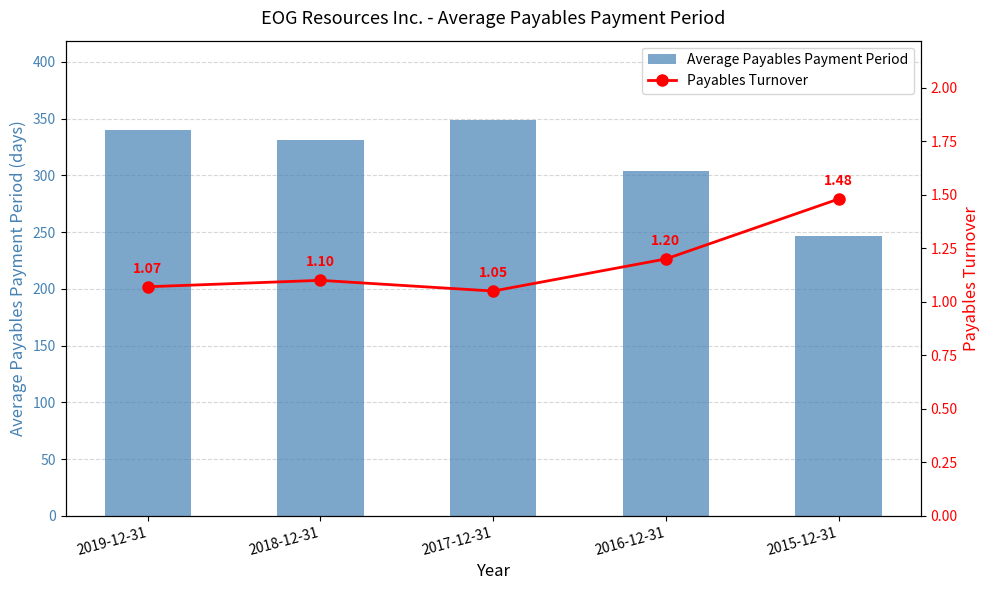

What is the difference between the second highest and minimum values in the Average Payables Payment Period series?

93